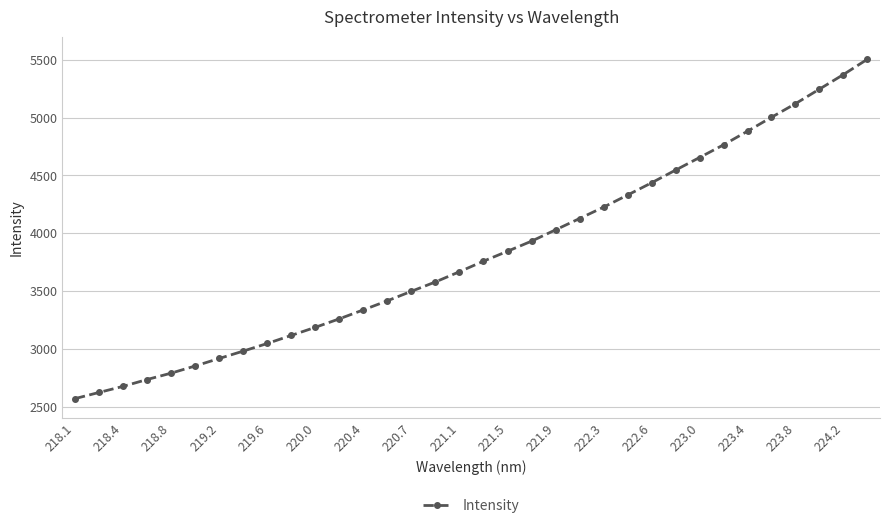

What is the maximum value shown in the chart?

5504.9